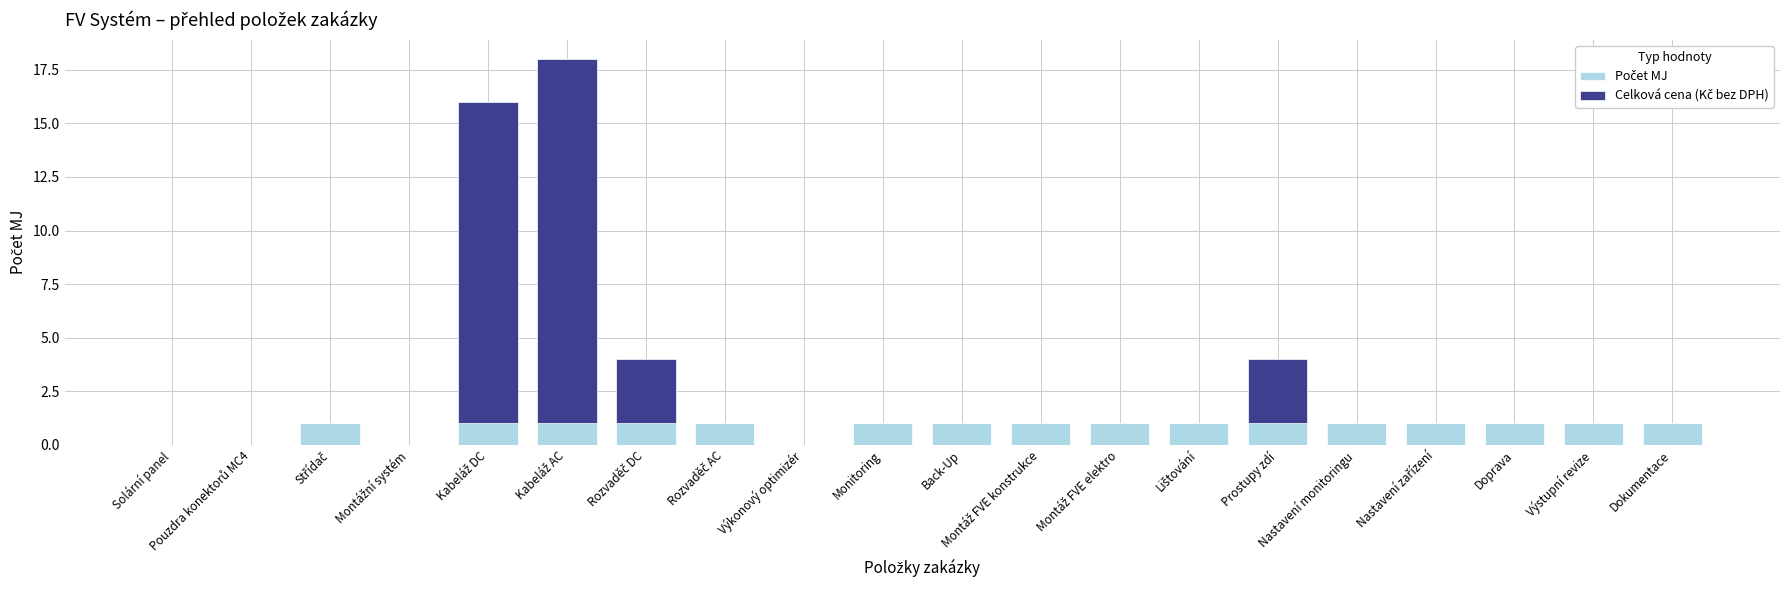

How many groups of bars are there?

20